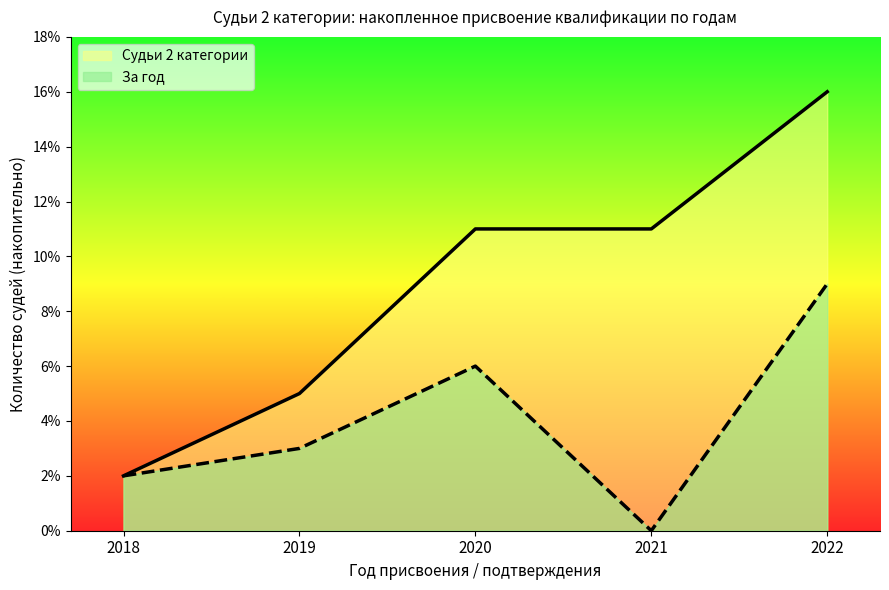

What is the greatest value displayed?

16